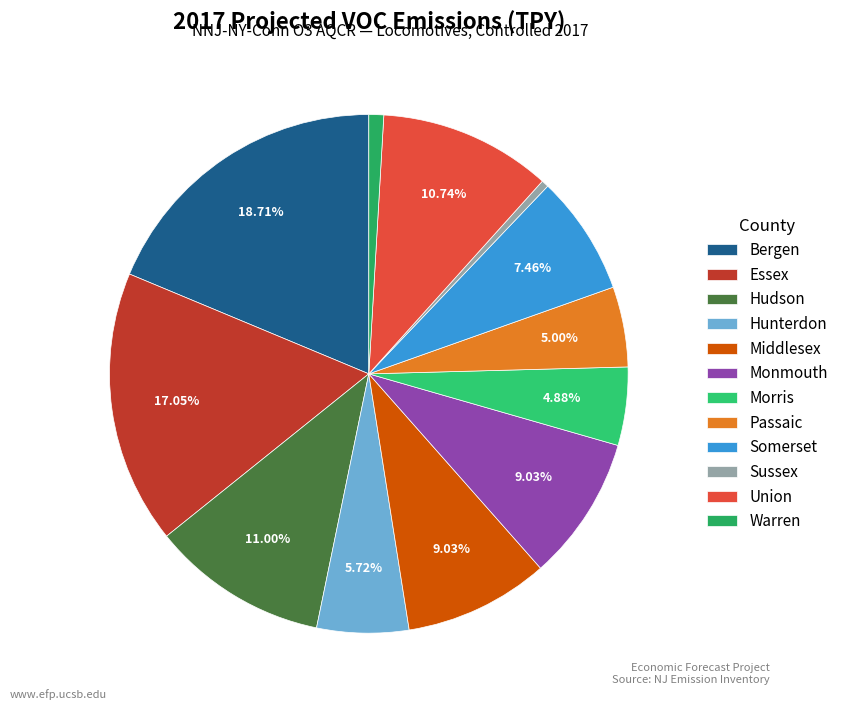

Is there a majority slice in this chart?

No